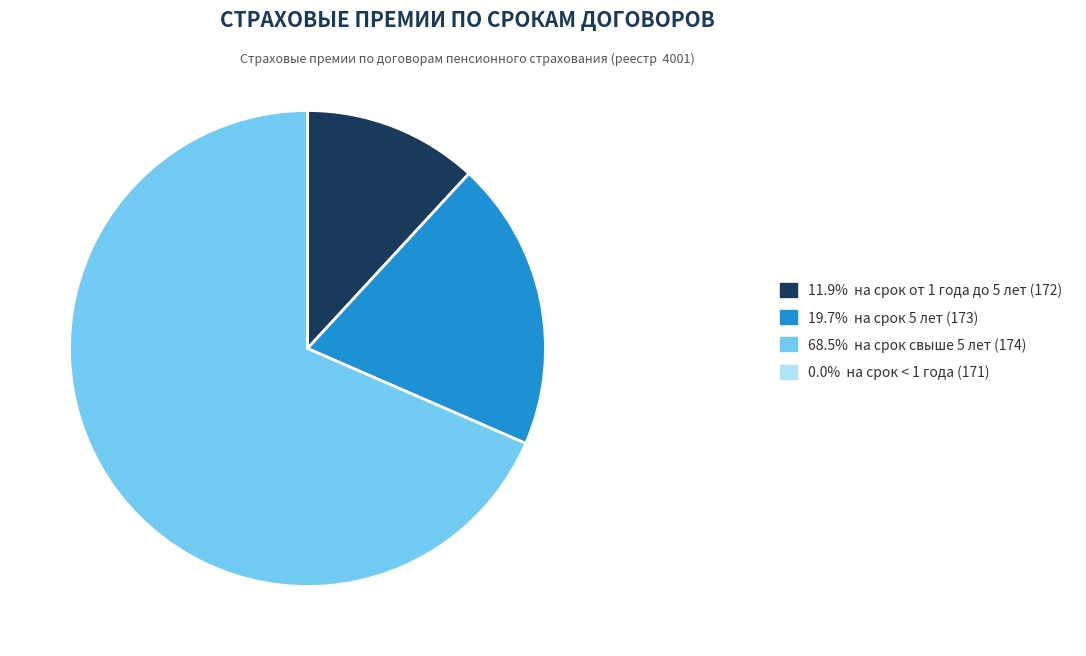

Is there any slice that represents more than half of the pie?

Yes